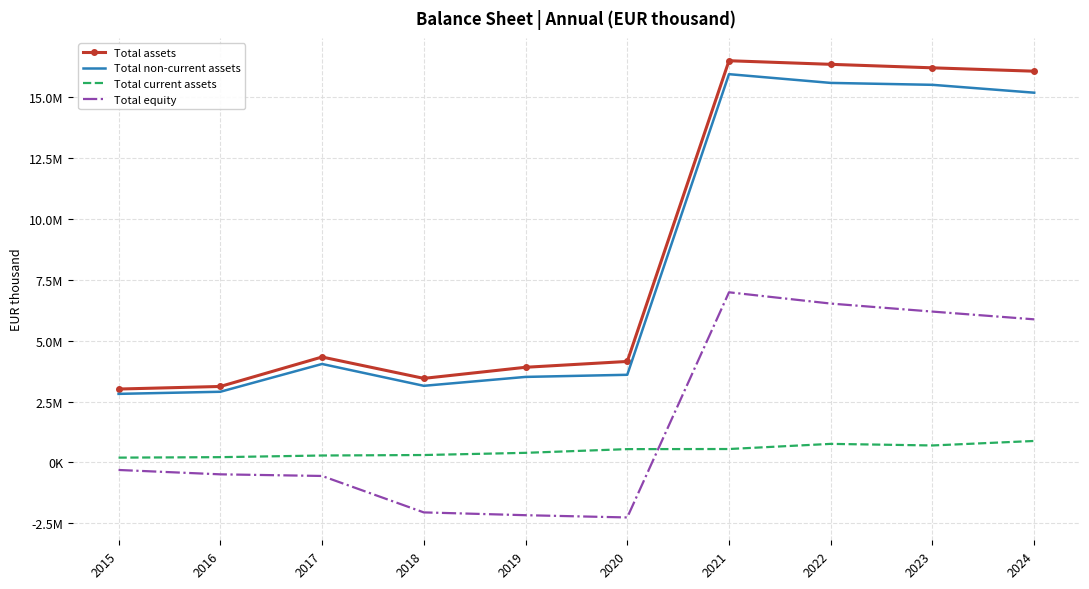

What are all the series names shown in the legend?

Total assets, Total non-current assets, Total current assets, Total equity